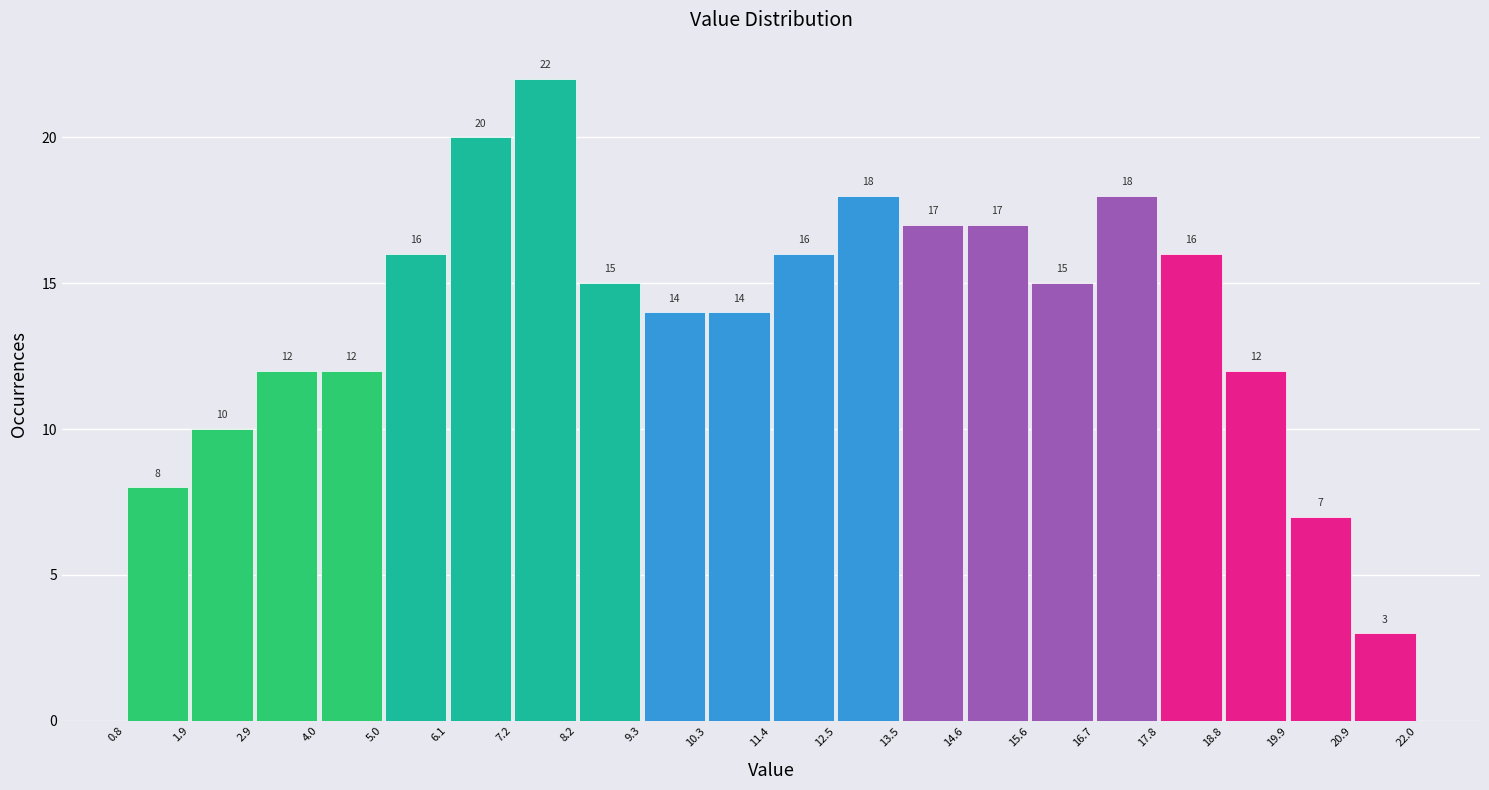

Reading left to right, transcribe this chart: for each bar, give the range it covers on the x-axis and its height.

0.8 to 1.9: 8
1.9 to 2.9: 10
2.9 to 4.0: 12
4.0 to 5.0: 12
5.0 to 6.1: 16
6.1 to 7.2: 20
7.2 to 8.2: 22
8.2 to 9.3: 15
9.3 to 10.3: 14
10.3 to 11.4: 14
11.4 to 12.5: 16
12.5 to 13.5: 18
13.5 to 14.6: 17
14.6 to 15.6: 17
15.6 to 16.7: 15
16.7 to 17.8: 18
17.8 to 18.8: 16
18.8 to 19.9: 12
19.9 to 20.9: 7
20.9 to 22.0: 3